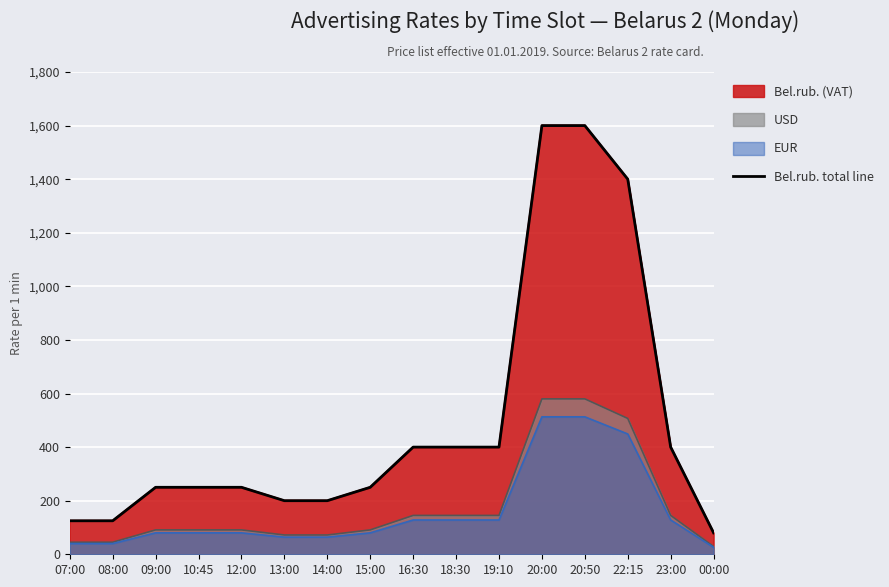

Does the chart display data point markers on the line(s)?

No